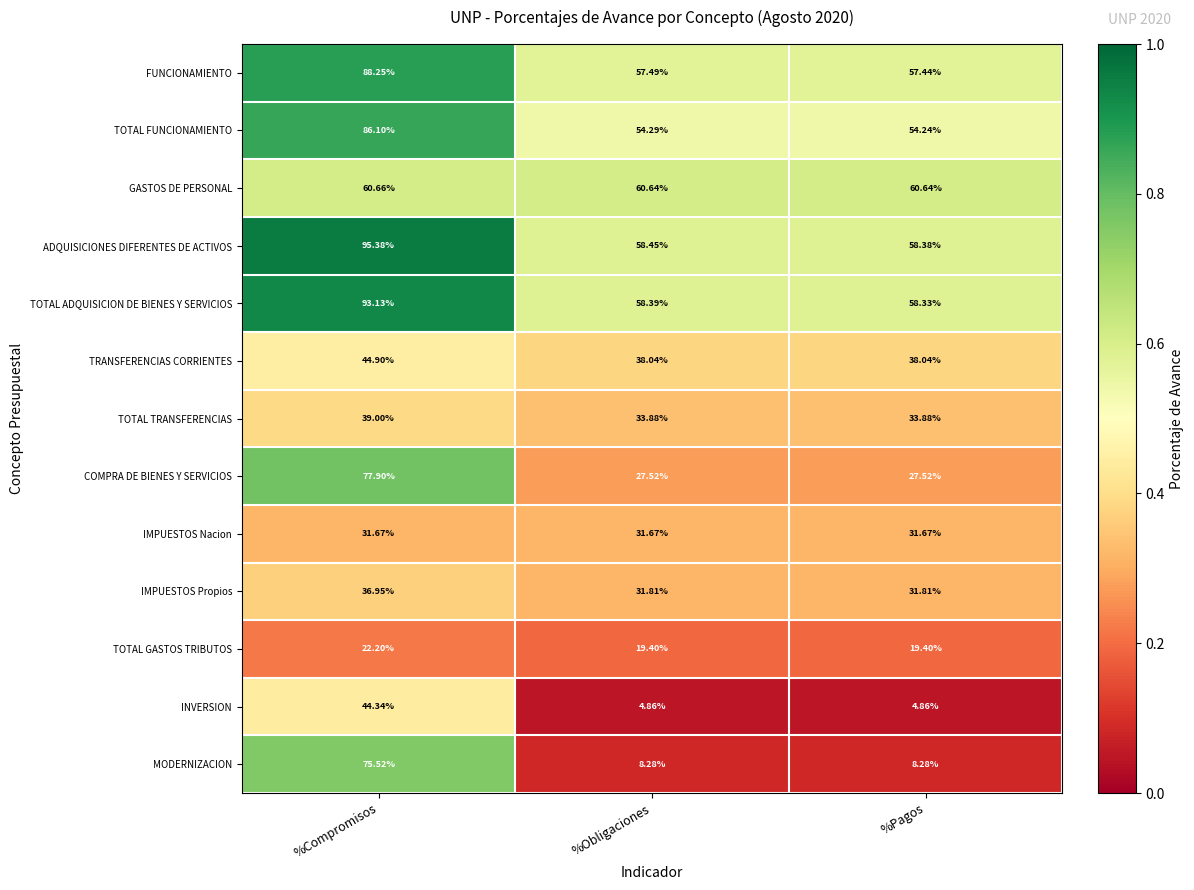

Rank the series at %Obligaciones from lowest to highest value.

INVERSION, MODERNIZACION, TOTAL GASTOS TRIBUTOS, COMPRA DE BIENES Y SERVICIOS, IMPUESTOS Nacion, IMPUESTOS Propios, TOTAL TRANSFERENCIAS, TRANSFERENCIAS CORRIENTES, TOTAL FUNCIONAMIENTO, FUNCIONAMIENTO, TOTAL ADQUISICION DE BIENES Y SERVICIOS, ADQUISICIONES DIFERENTES DE ACTIVOS, GASTOS DE PERSONAL